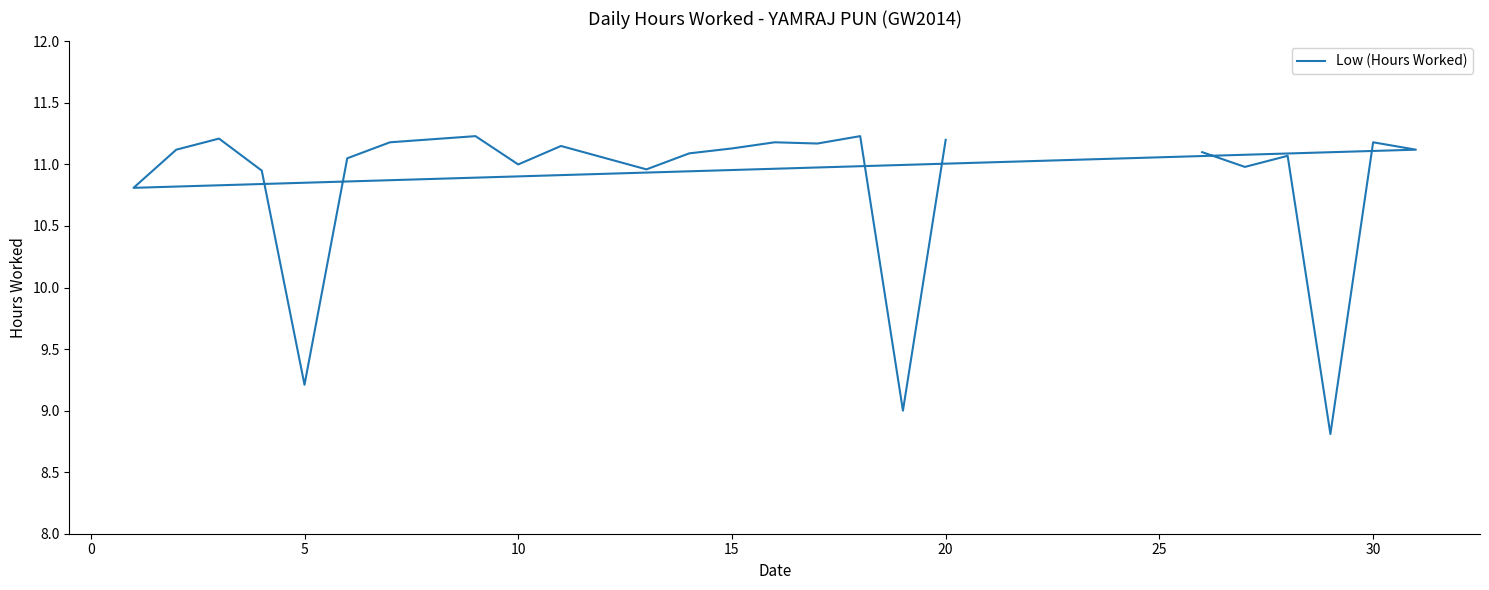

How many values are below 11?

7